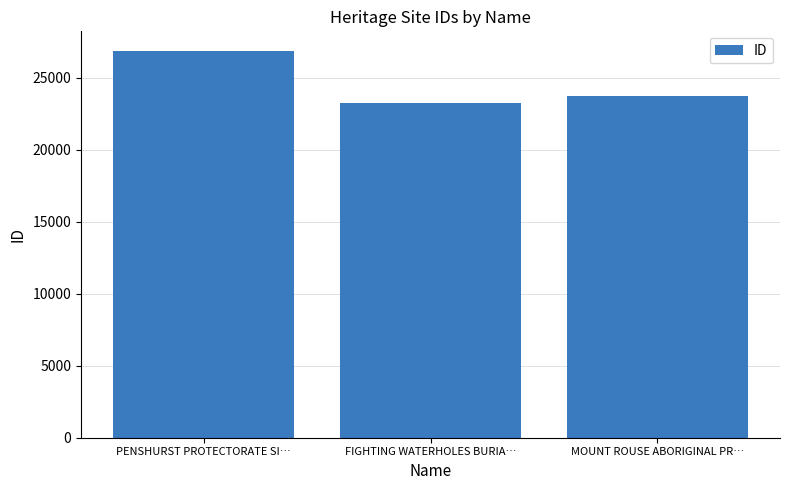

What is the label of the 1st bar from the left?

PENSHURST PROTECTORATE SI…